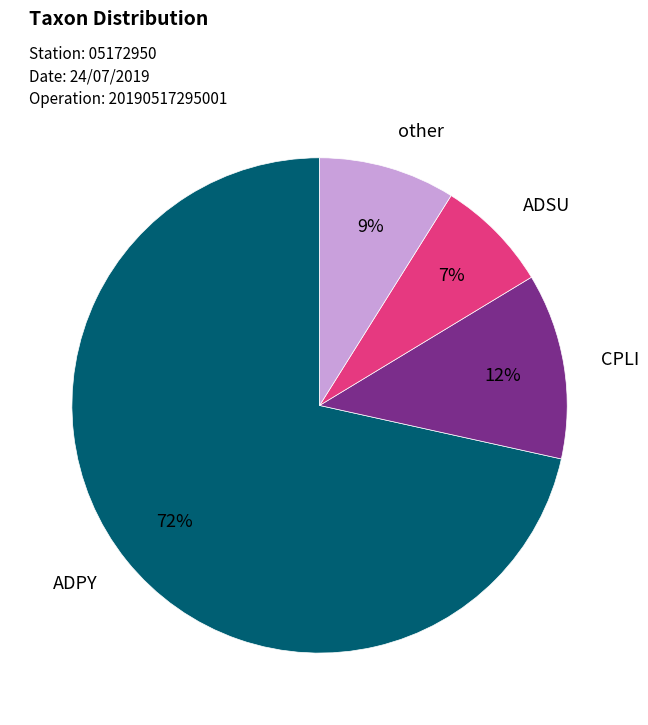

True or false: ADSU accounts for 7% of the total.

True